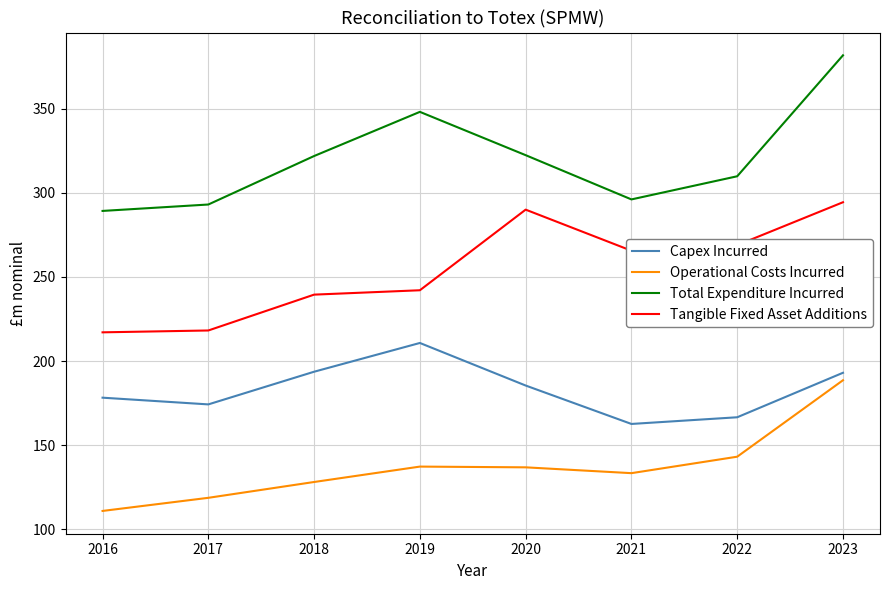

At which label does Capex Incurred reach its minimum?

2021